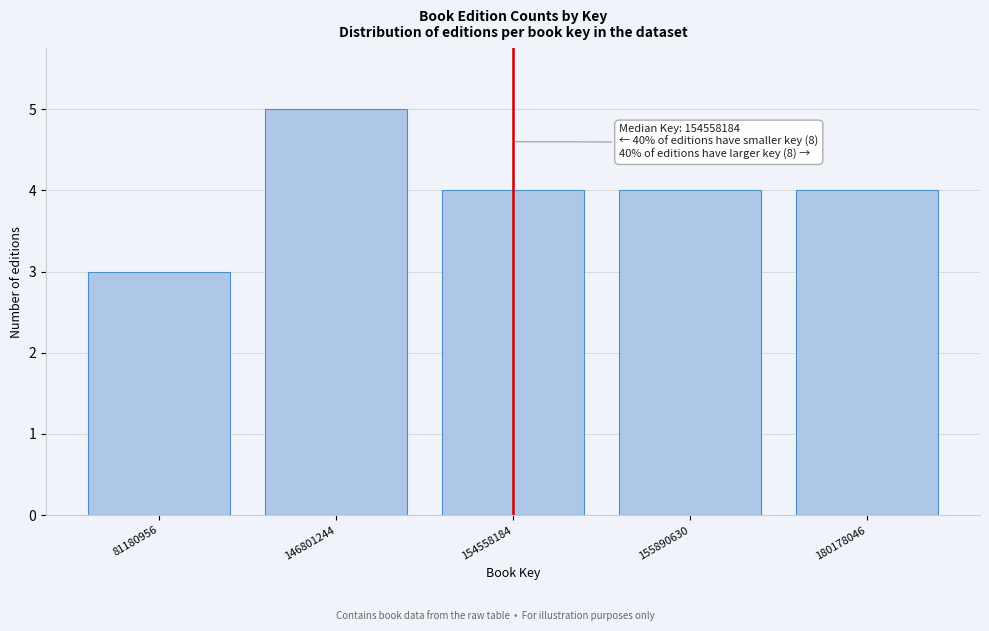

Reading left to right, extract all data points from this chart.

3	5	4	4	4